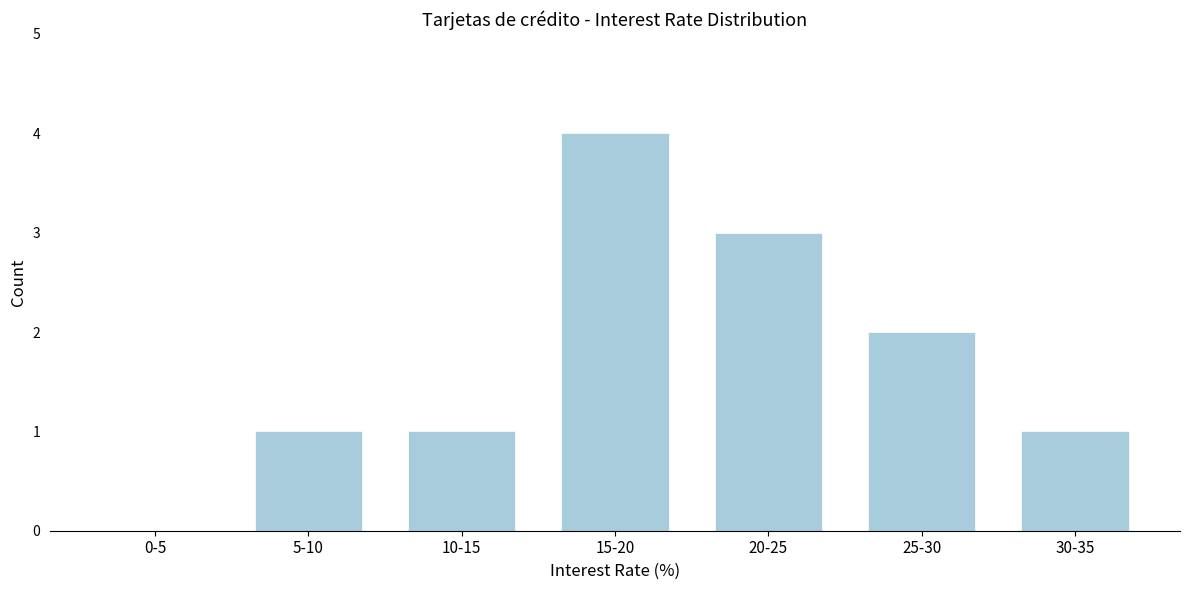

Reading left to right, extract all data points from this chart.

0-5=0	5-10=1	10-15=1	15-20=4	20-25=3	25-30=2	30-35=1